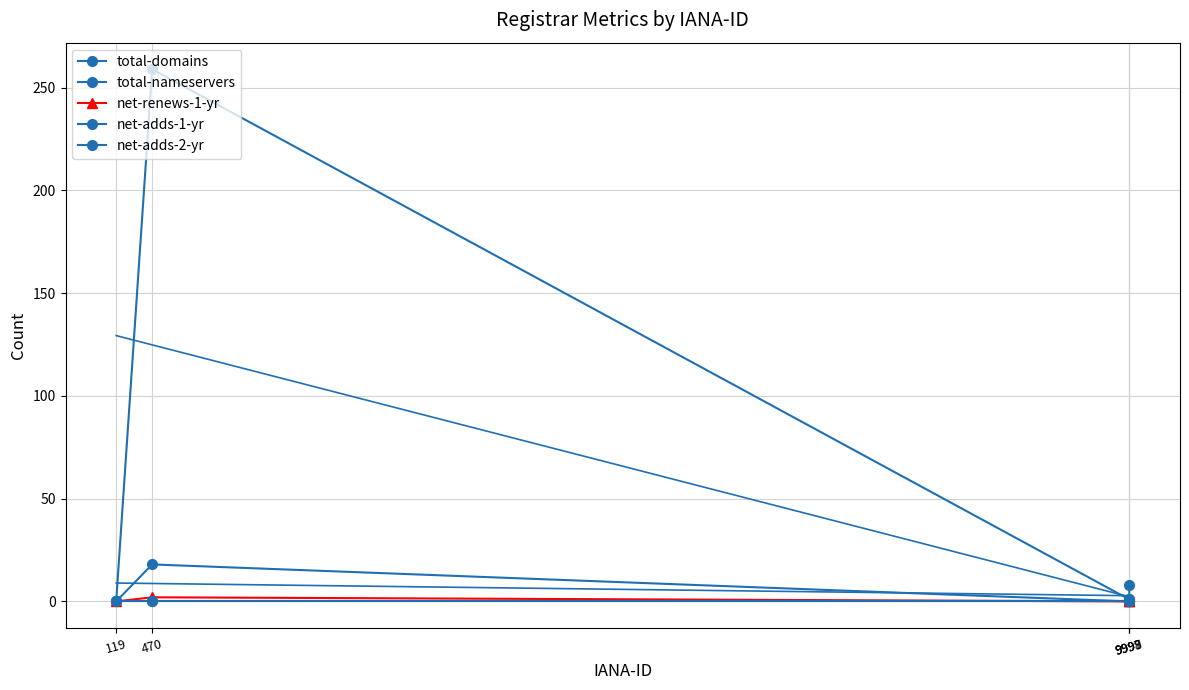

List the series in order of their peak value, highest first.

total-domains, total-nameservers, net-renews-1-yr, net-adds-1-yr, net-adds-2-yr